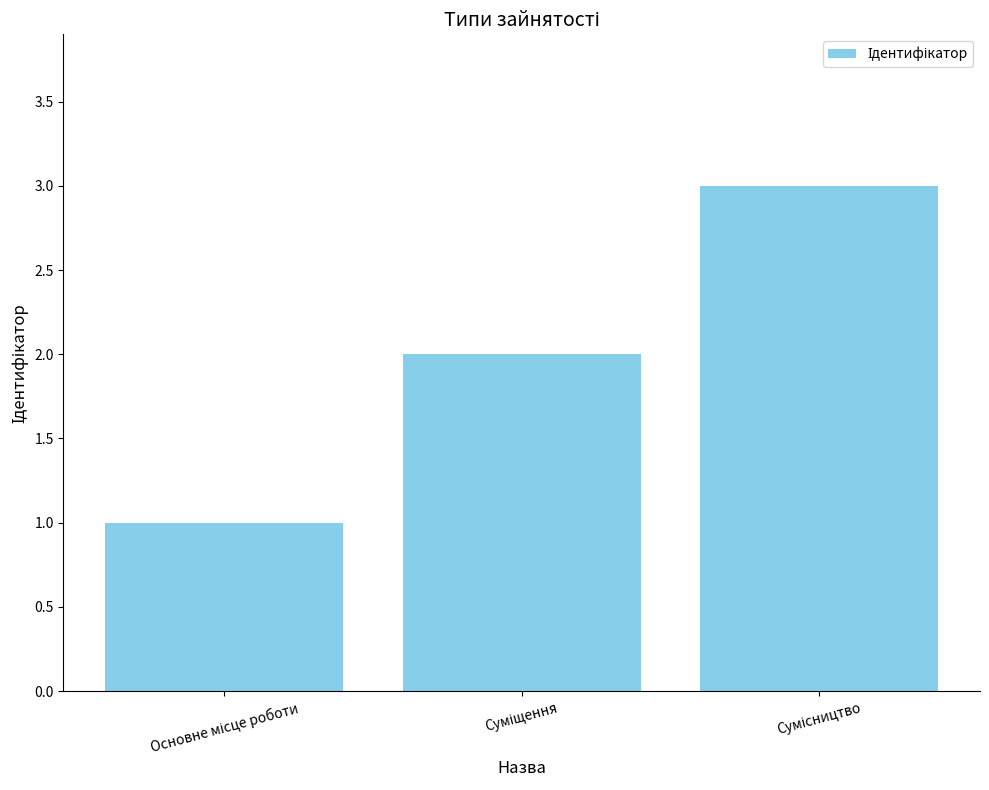

How many bars are there in total?

3